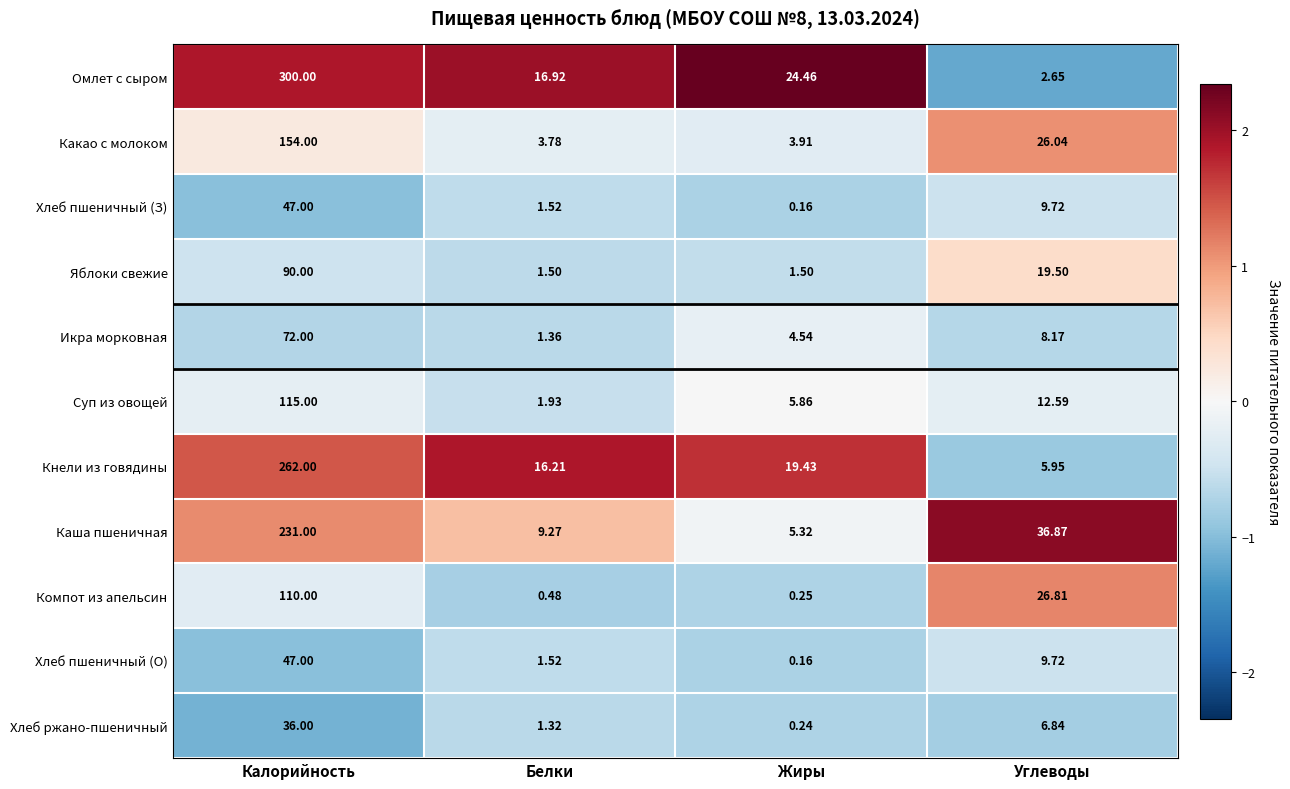

Which category has the highest value across all series?

Калорийность